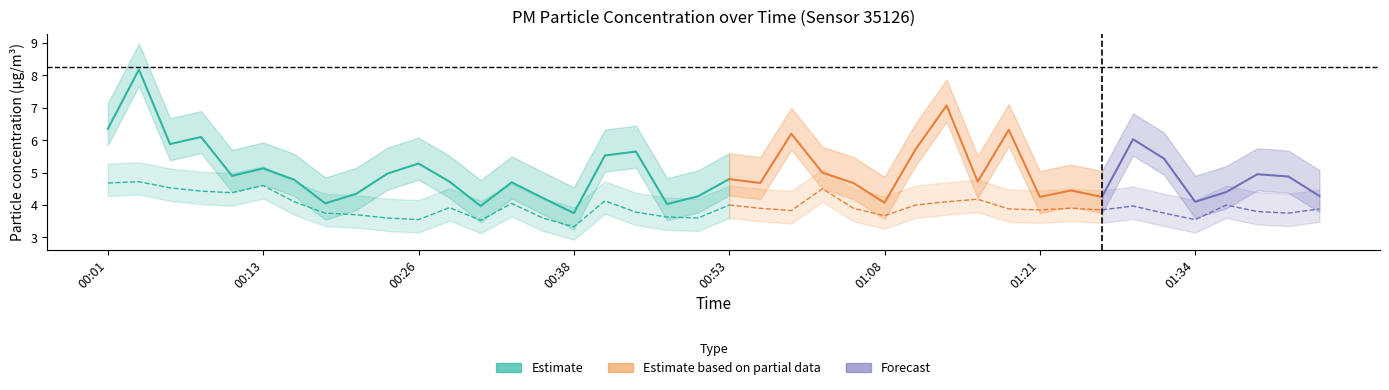

At which category does P2 reach its first local valley?

00:11